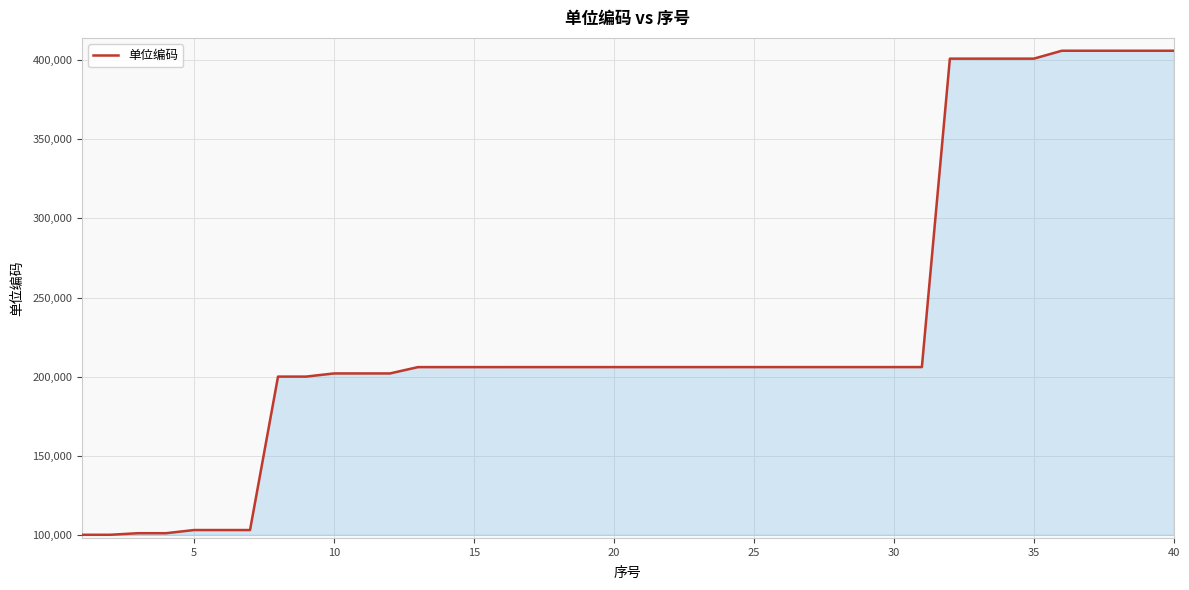

What is the difference between the maximum and minimum values?

306004